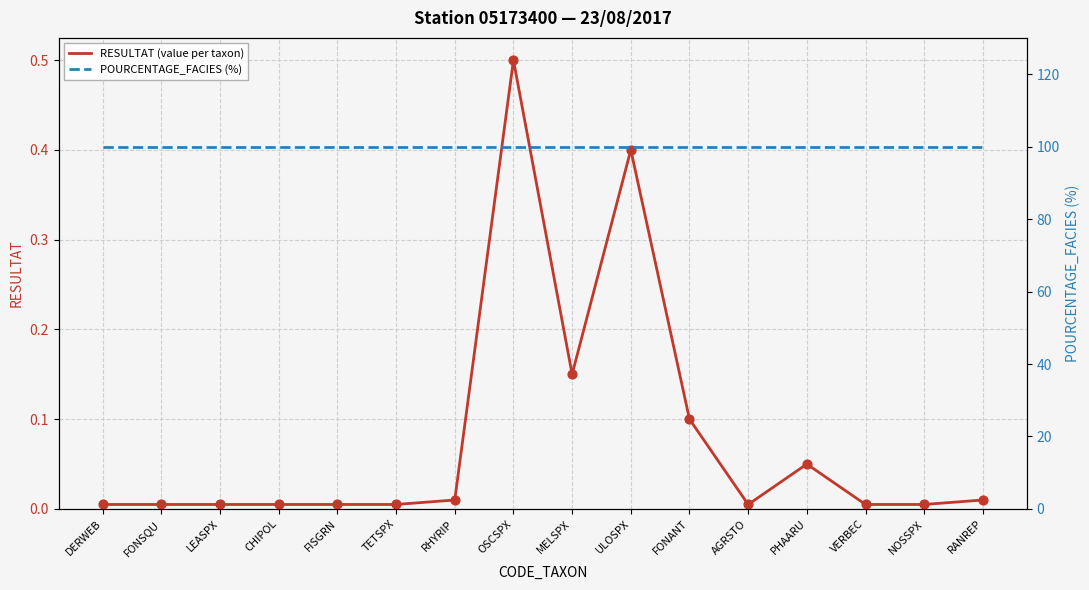

Which series reaches the minimum Y coordinate?

RESULTAT (value per taxon)